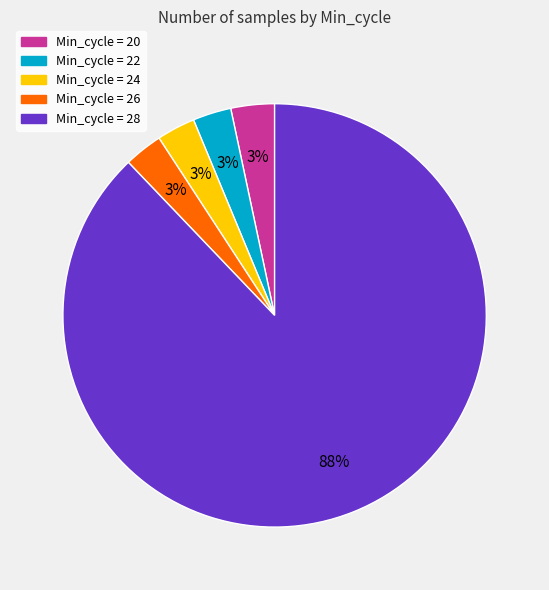

To the nearest percent, what is the average slice percentage?

20%